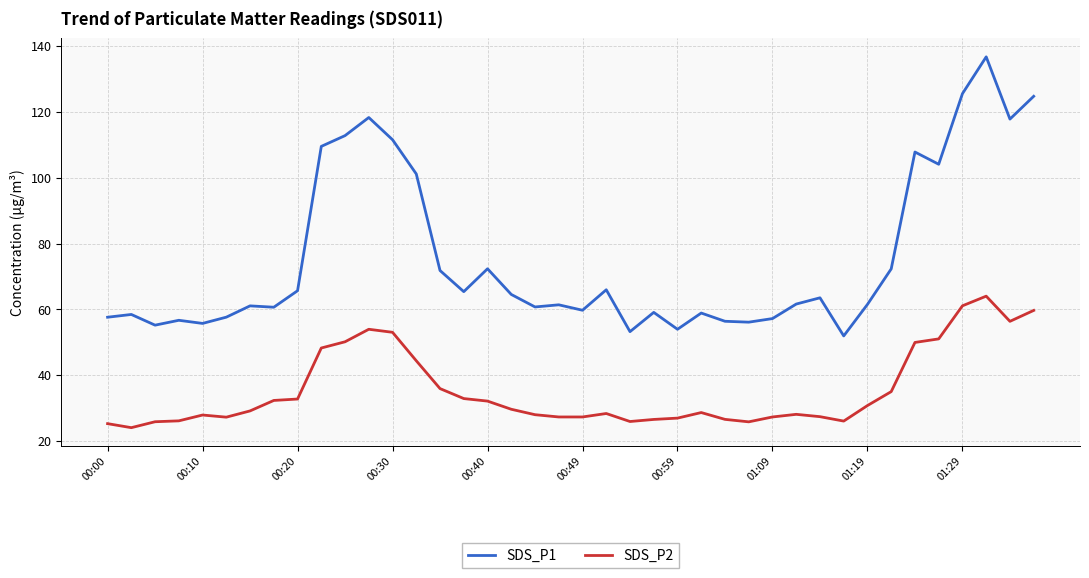

True or false: SDS_P1 has more than 2 points higher than both neighbors.

True